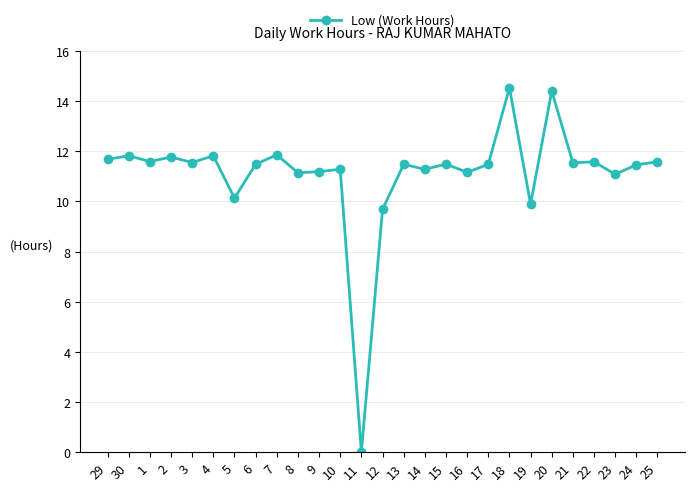

What is the average value?

11.1